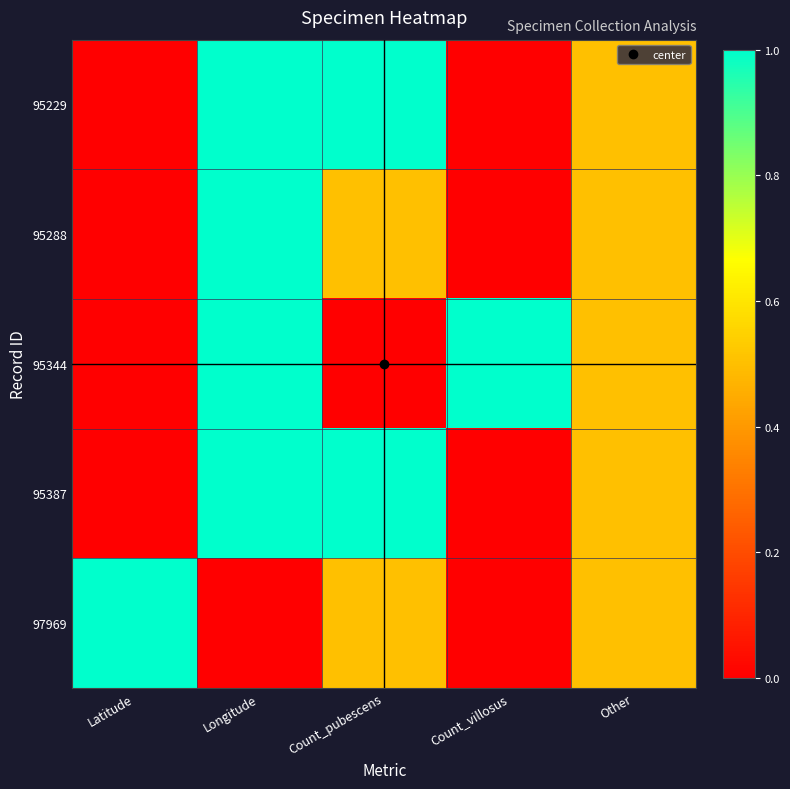

List the series in order of their peak value, lowest first.

95229, 95288, 95344, 95387, 97969